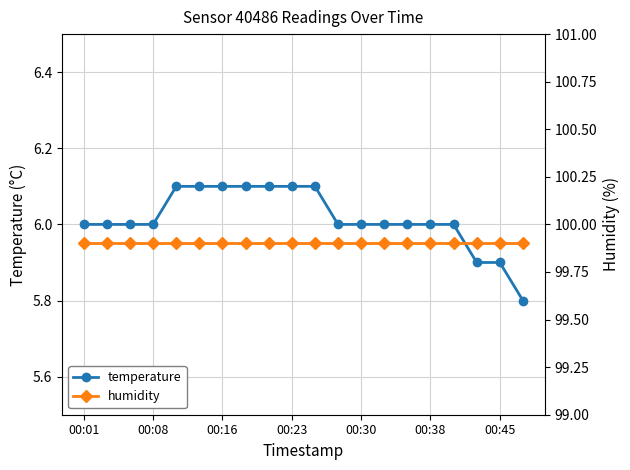

True or false: temperature and humidity cross at least once.

False